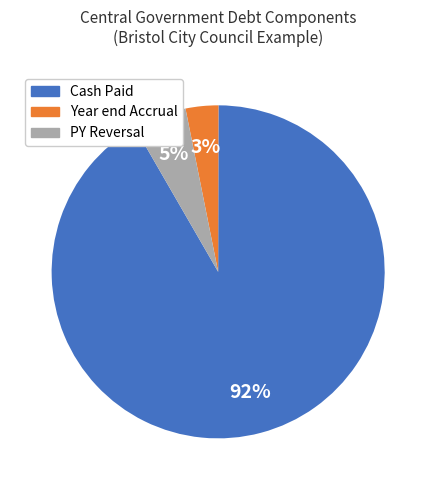

How many segments does this pie chart have?

3